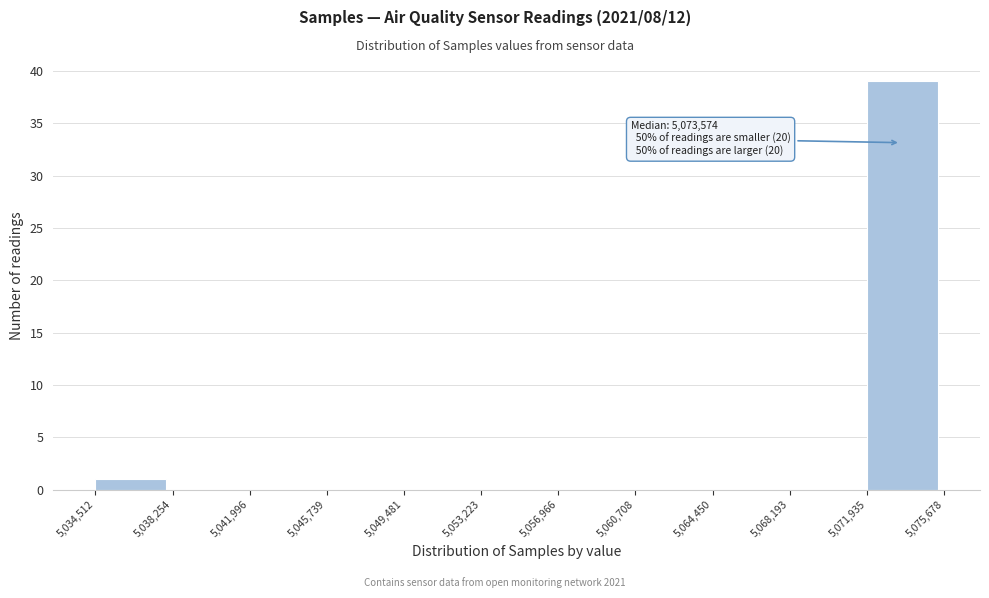

Over which range of the x-axis is the bar tallest?

5,071,935 to 5,075,678